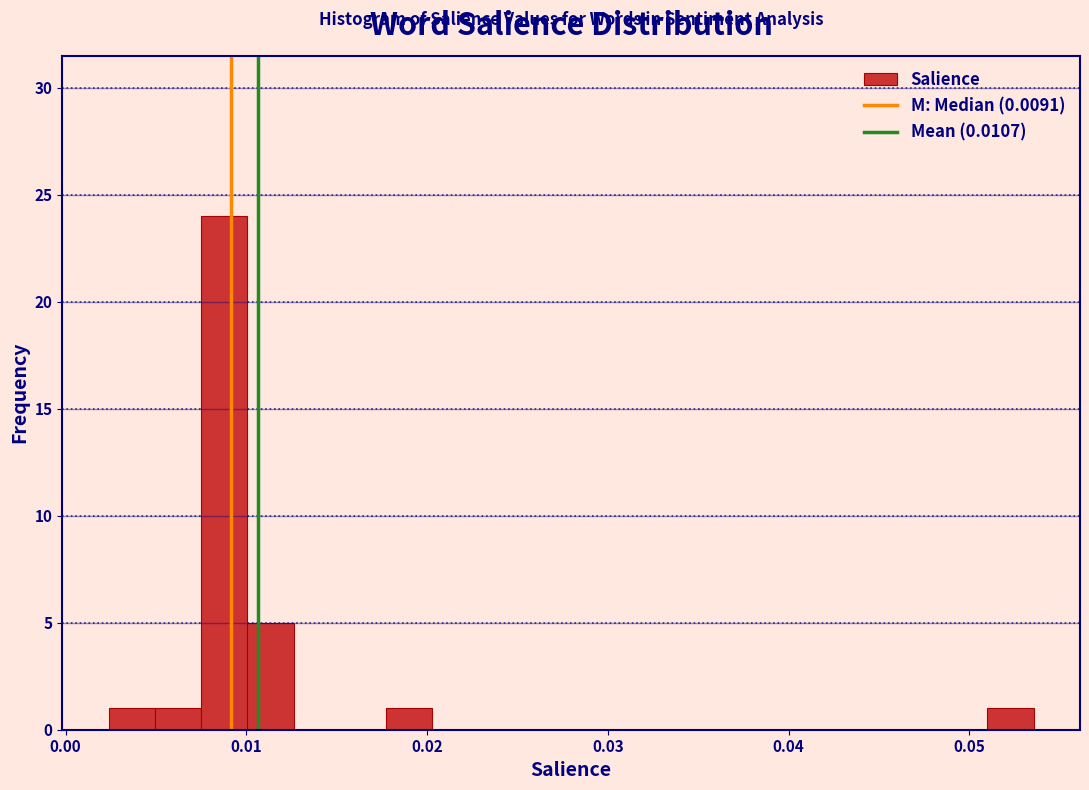

Around what value on the x-axis is the tallest bar? Give the approximate position of its centre, as read against the axis.

0.009